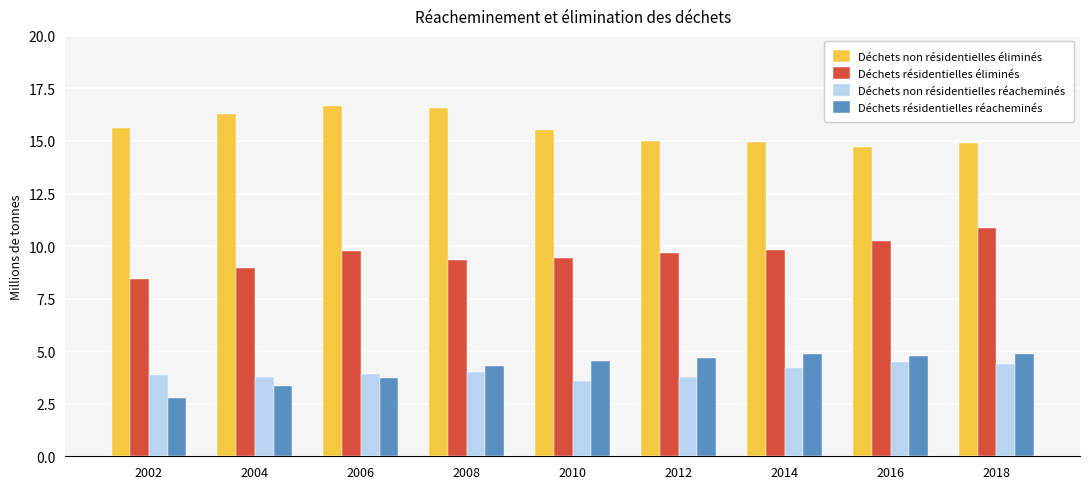

True or false: Déchets résidentielles réacheminés has a value of 2.4 at 2018.

False